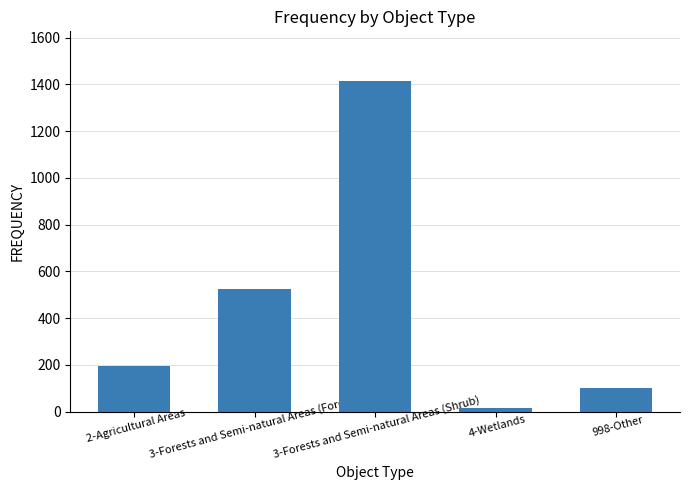

Does the chart contain any negative values?

No